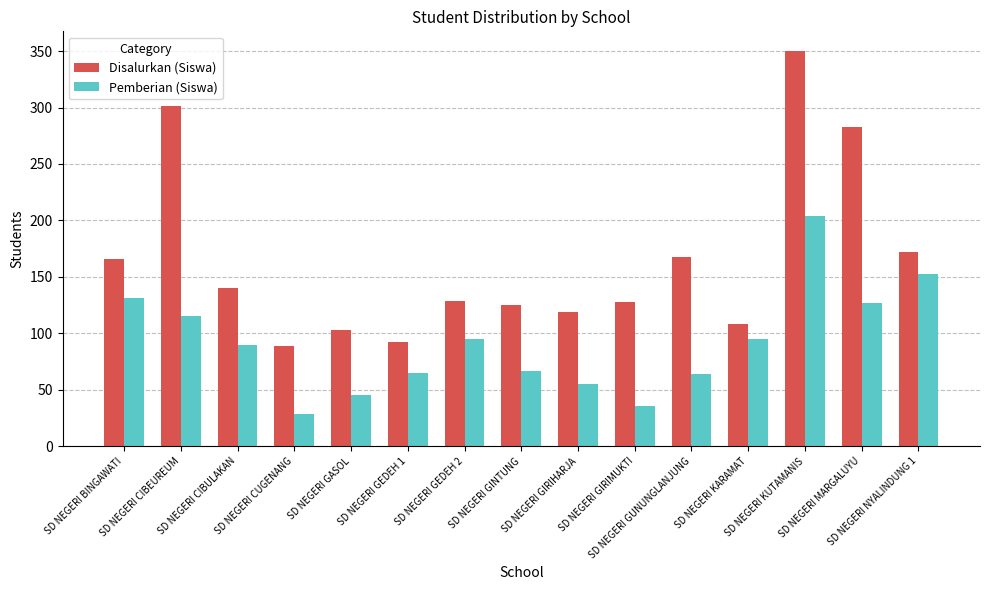

What is the label of the 7th bar from the left?

SD NEGERI GEDEH 2